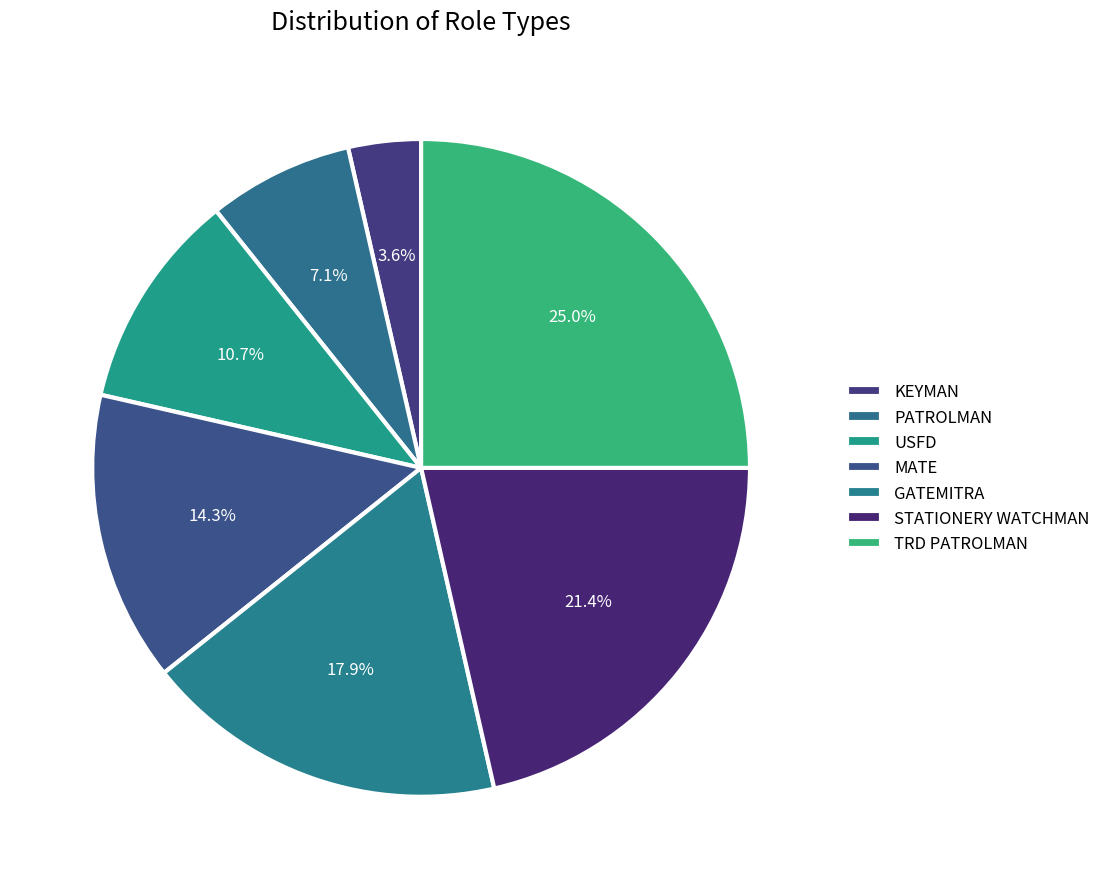

Combined, what portion of the pie is USFD and TRD PATROLMAN?

35.7%